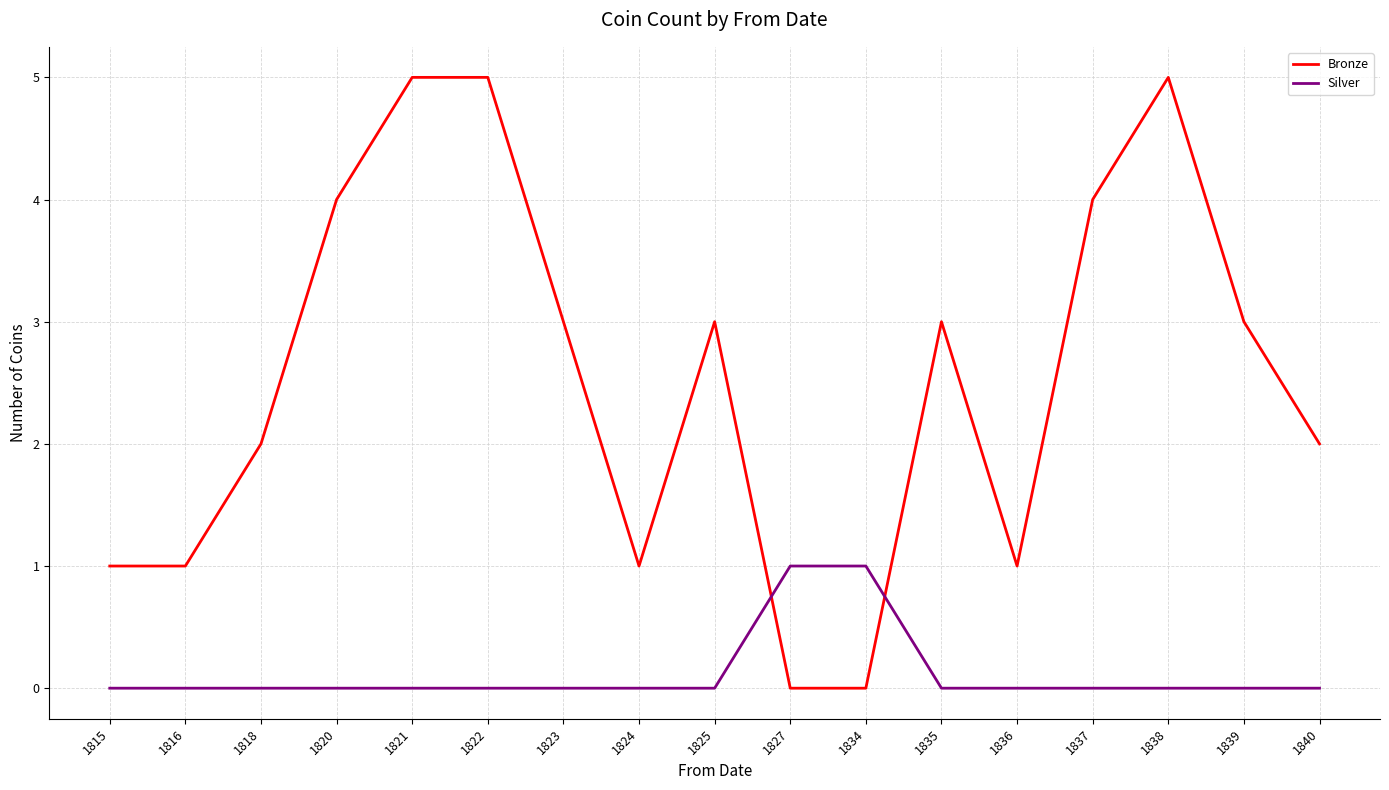

Between 1818 and 1824, which series saw the biggest shift?

Bronze